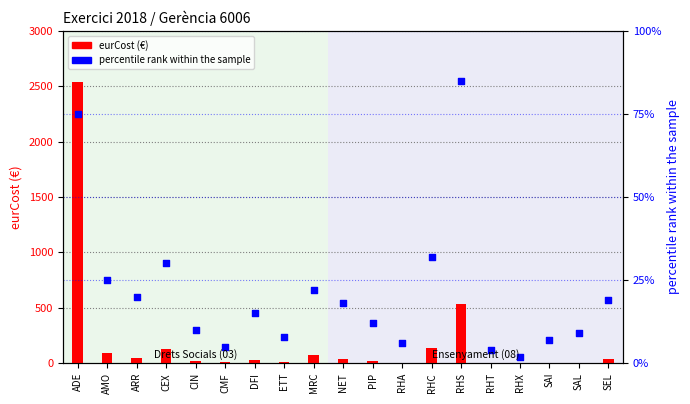

Which series contains the highest Y value?

eurCost (€)